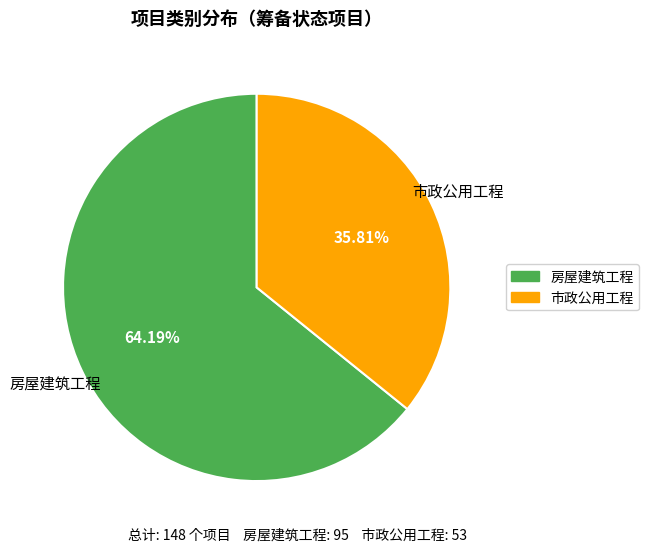

What is the ratio of the value at 房屋建筑工程 to the value at 市政公用工程?

1.8